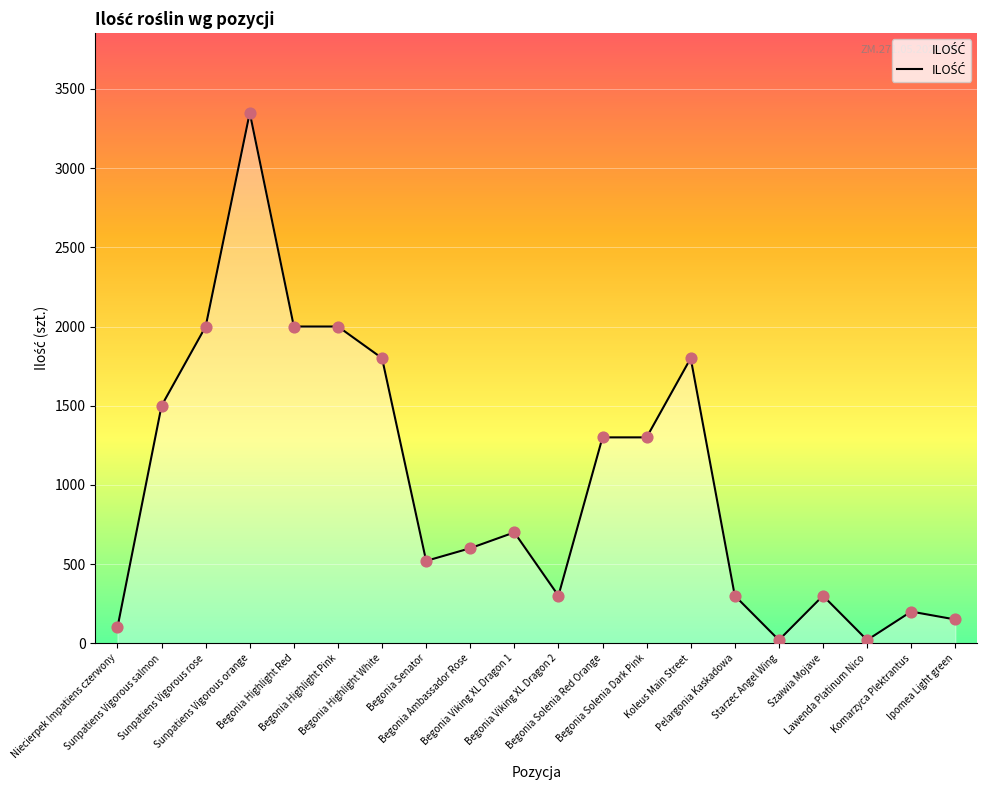

What is the change in value from Koleus Main Street to Ipomea Light green?

-1650